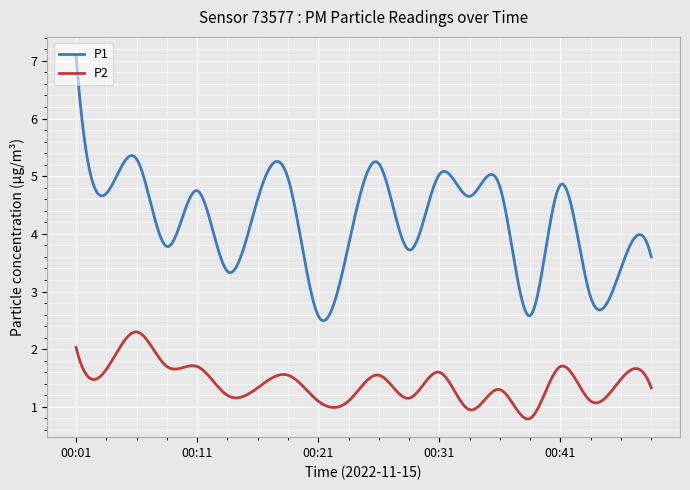

What is the smallest value displayed?

0.8